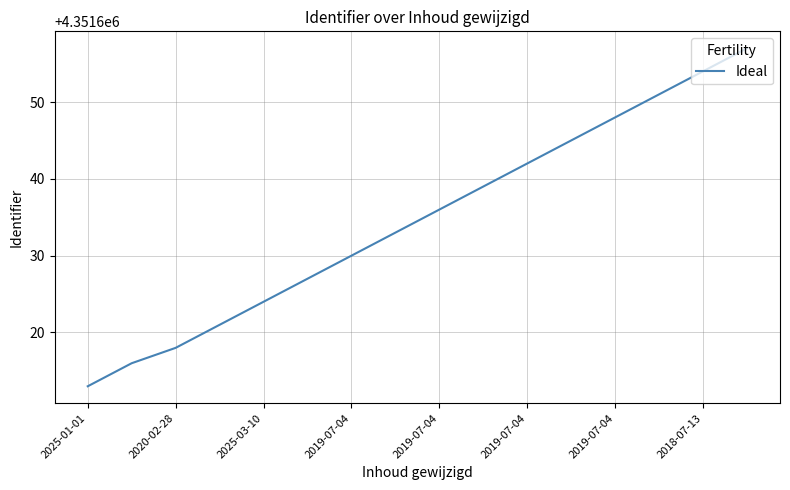

True or false: there are more than 2 points higher than both neighbors.

False